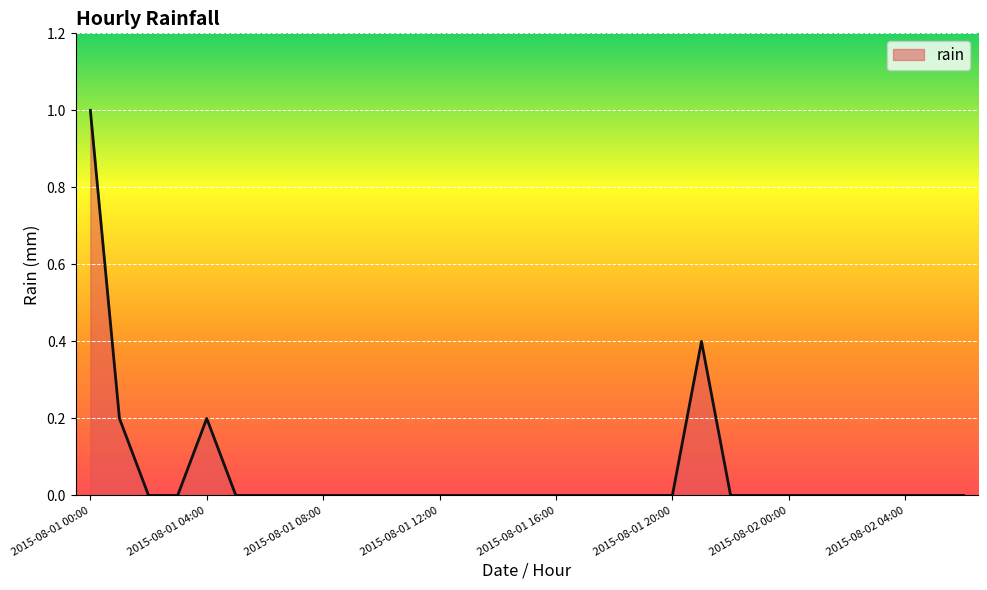

Does the chart have visible grid lines?

Yes